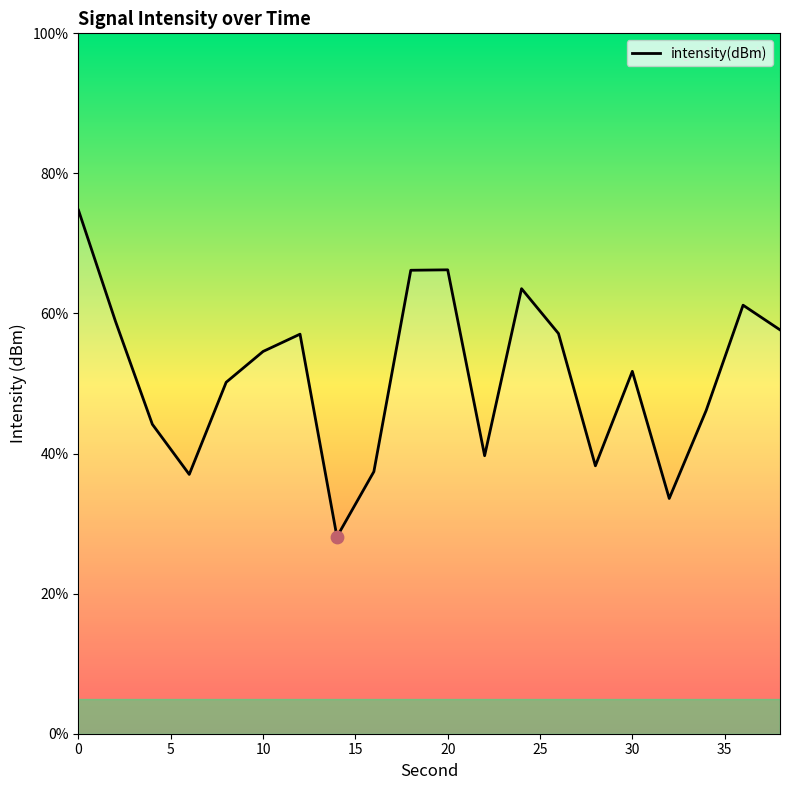

What is the difference between the maximum and minimum values?

46.6